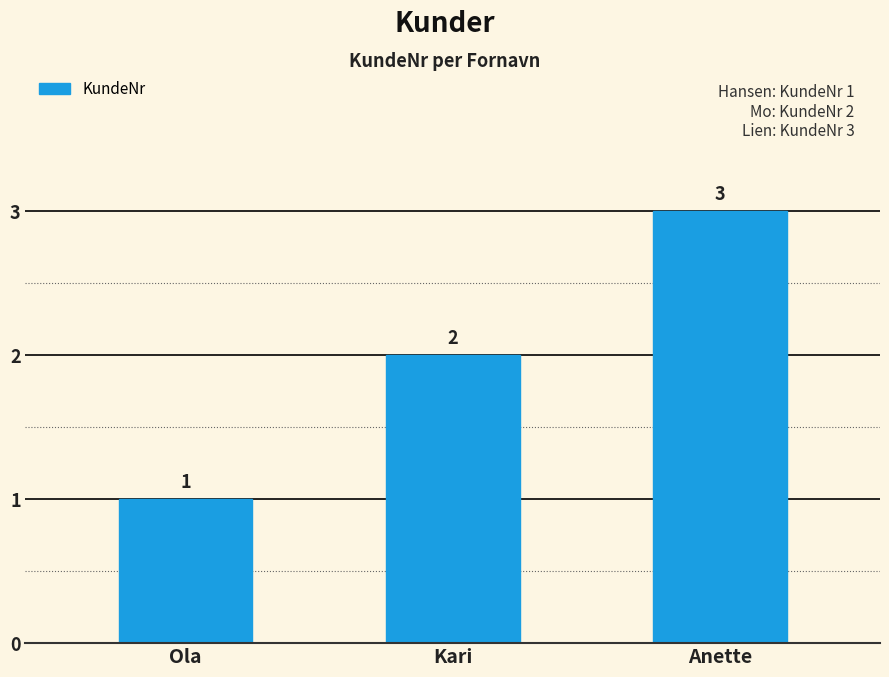

Reading left to right, transcribe all the data shown in this chart.

1	2	3